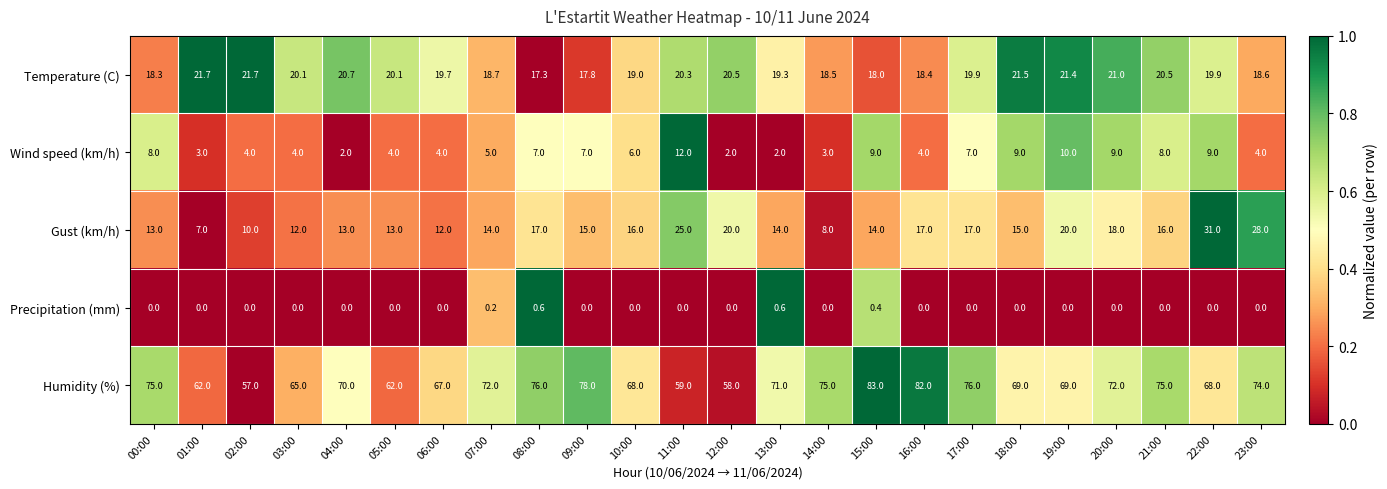

At how many categories does at least one series exceed 0?

24